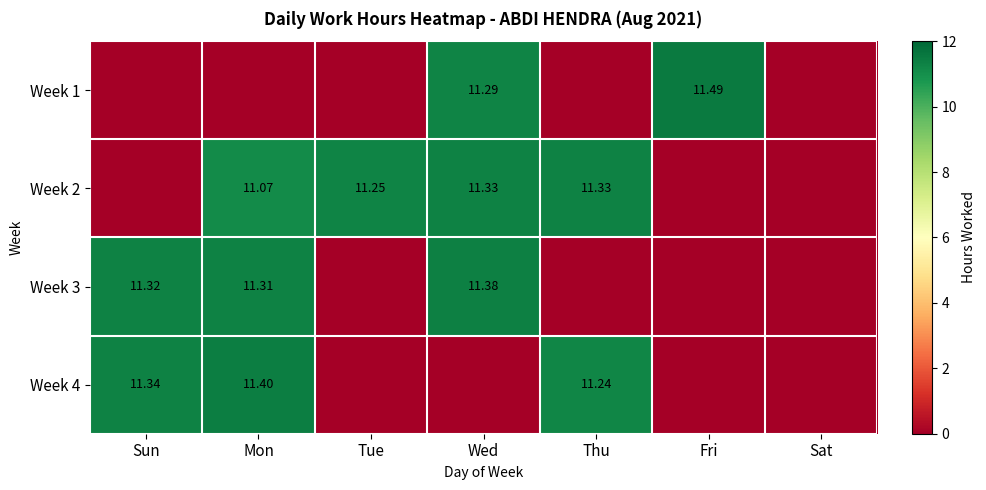

Which category has the highest value across all series?

Fri